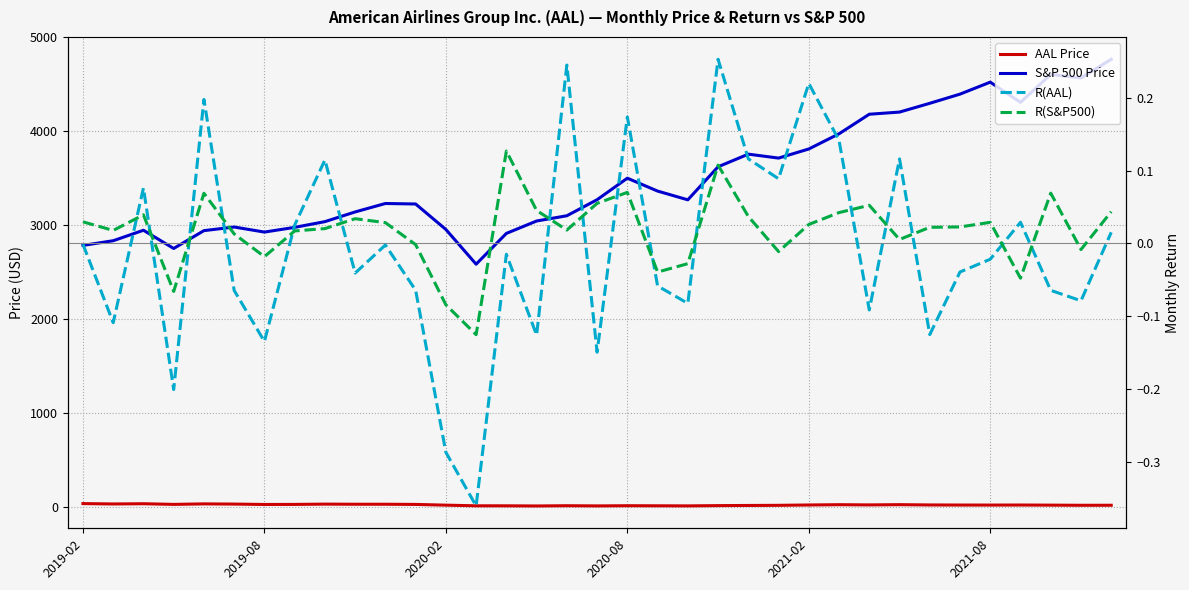

What is the difference between the second highest and second lowest values in the AAL Price series?

23.1